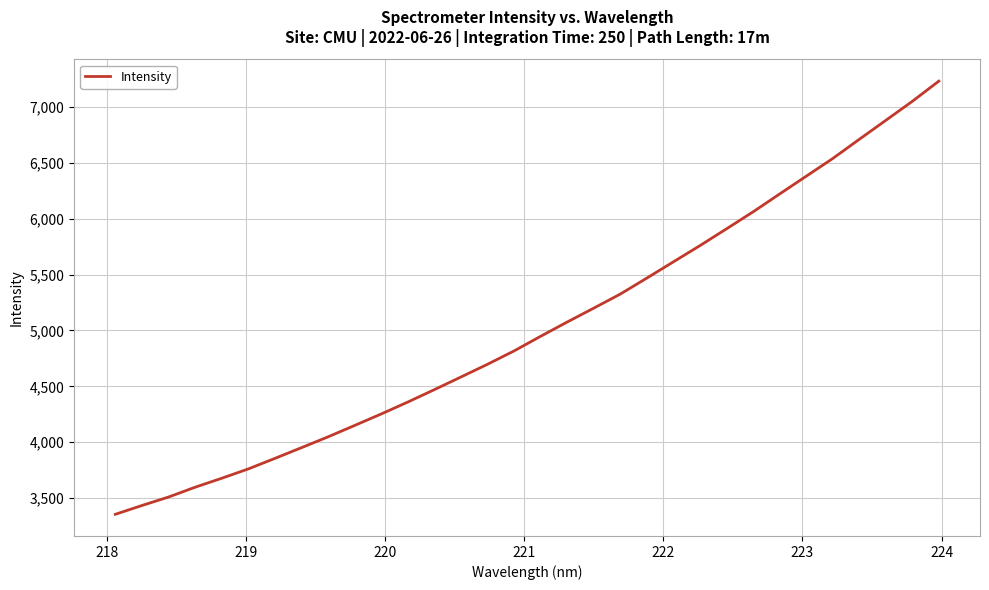

What is the difference between the maximum and minimum values?

3874.0